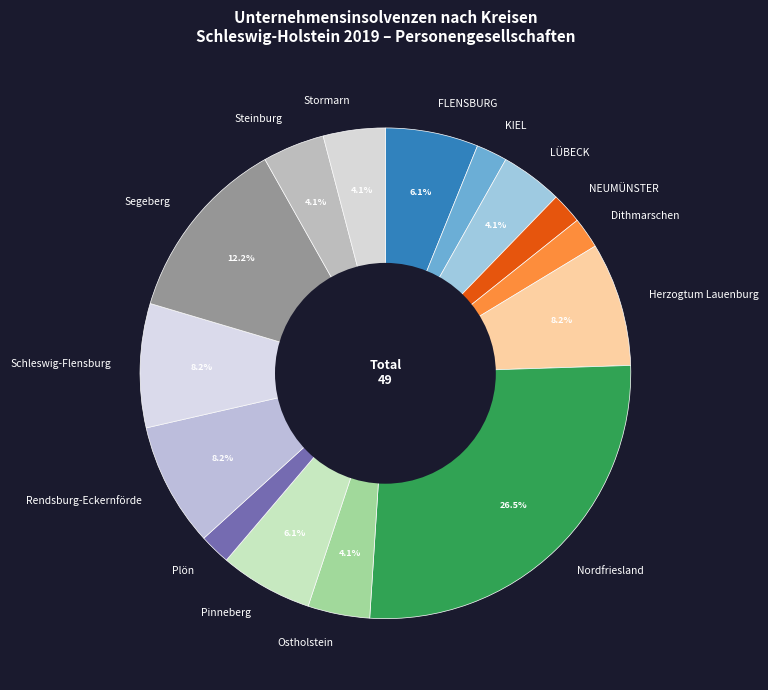

Which has a higher value, LÜBECK or Schleswig-Flensburg?

Schleswig-Flensburg